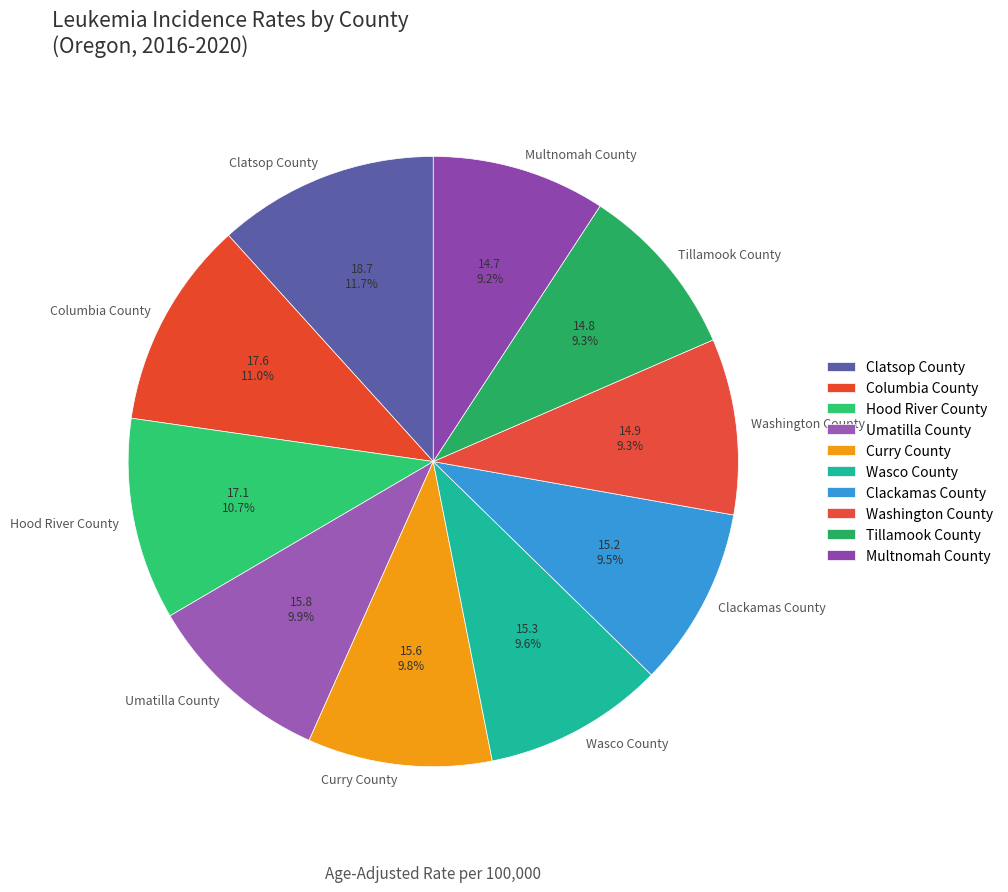

How many slices are in this pie chart?

10